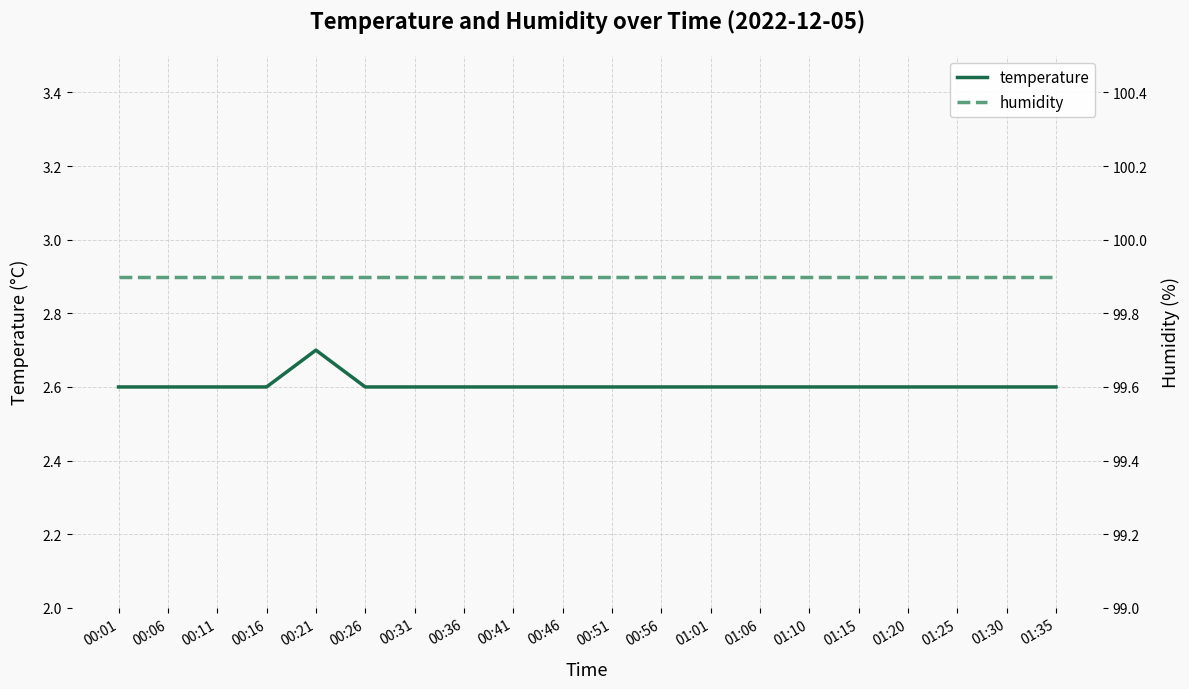

Which series has the largest total across all categories?

humidity